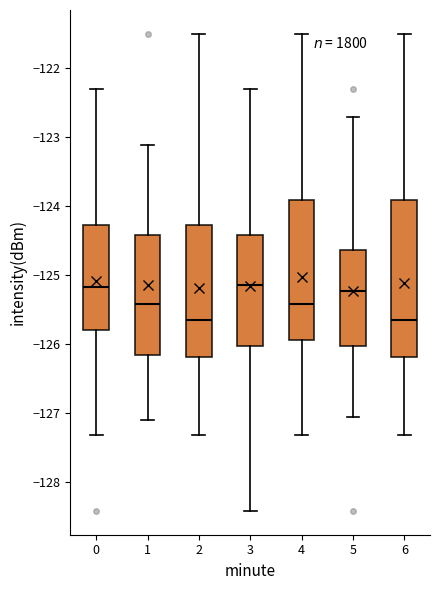

Where does the median line of the box at x = 0 sit on the y-axis? The values are not printed on the chart, so give them approximately, as read against the axis.

-125.2